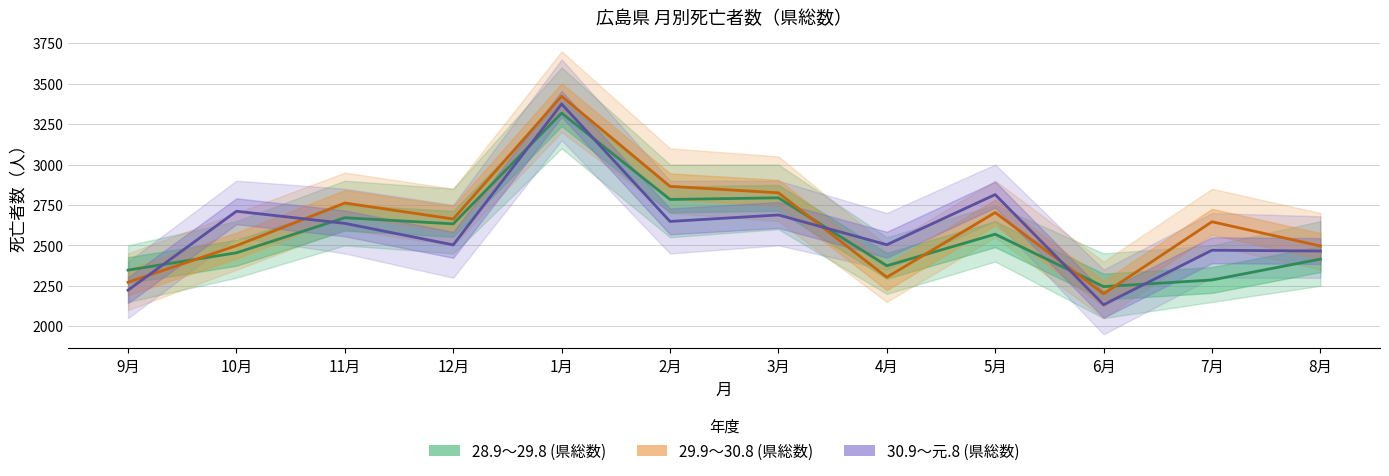

What are all the series names shown in the legend?

28.9～29.8 (県総数), 29.9～30.8 (県総数), 30.9～元.8 (県総数)